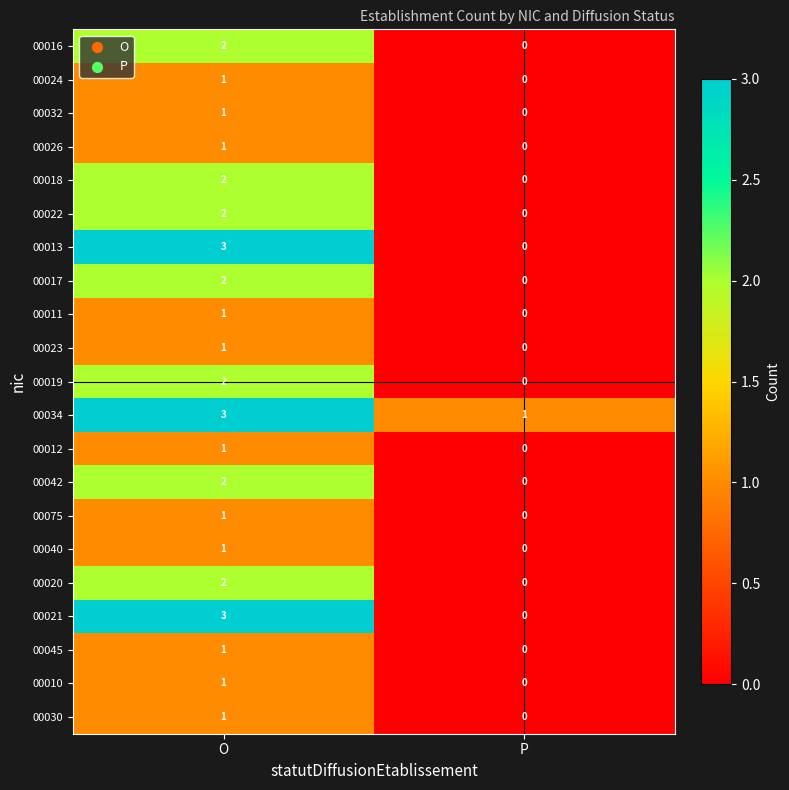

Rank the categories by 00018 value from highest to lowest.

O, P